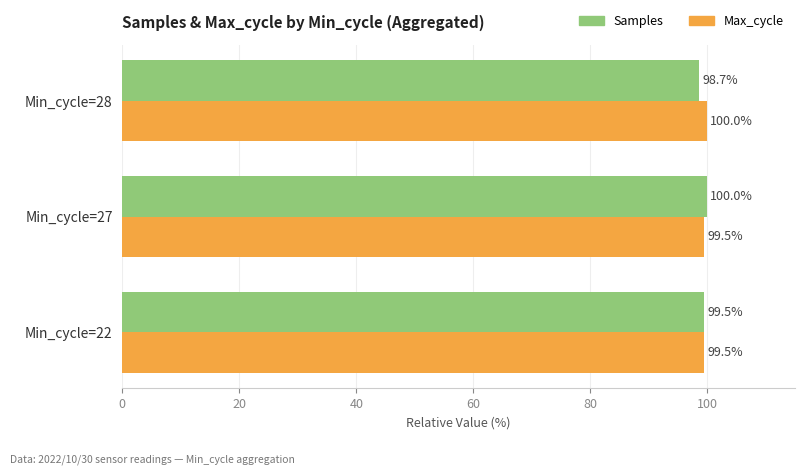

Which series changed the most between Min_cycle=22 and Min_cycle=27?

Samples